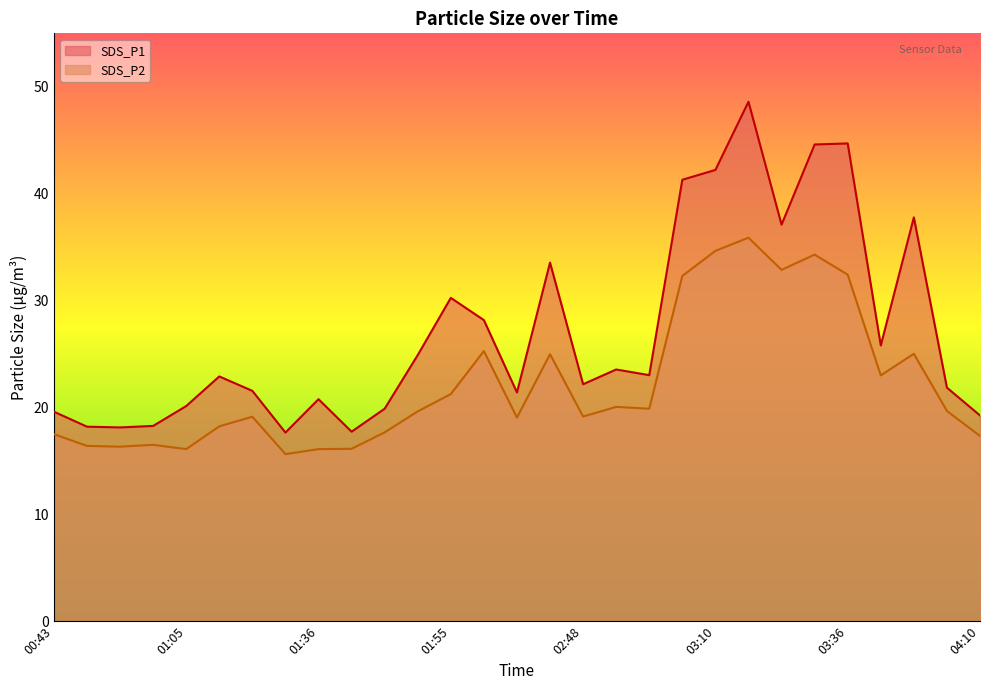

List the series in order of their peak value, highest first.

SDS_P1, SDS_P2